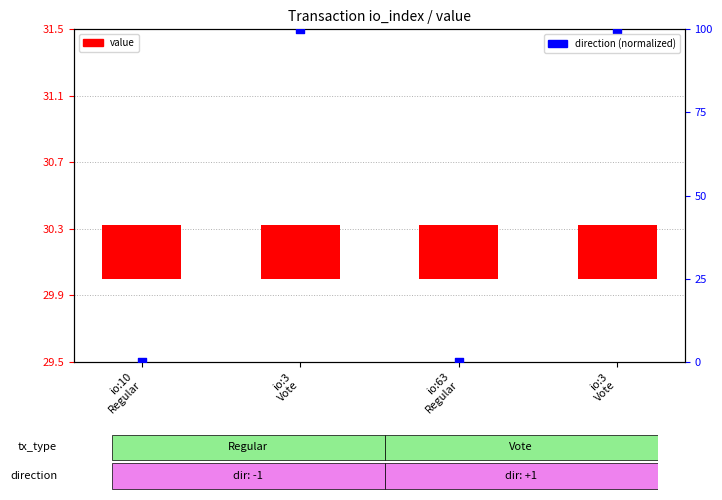

At how many categories does at least one series exceed 96?

2